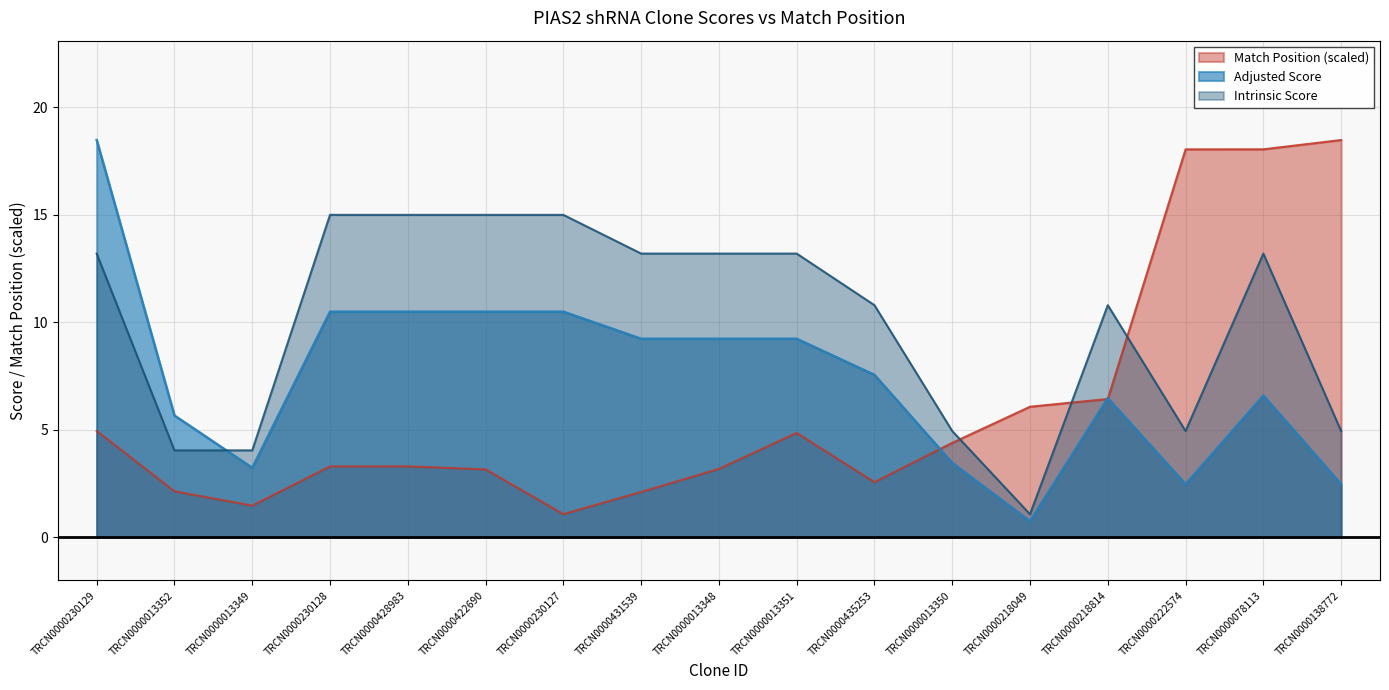

True or false: Intrinsic Score has a value of 18.1 at TRCN0000013351.

False